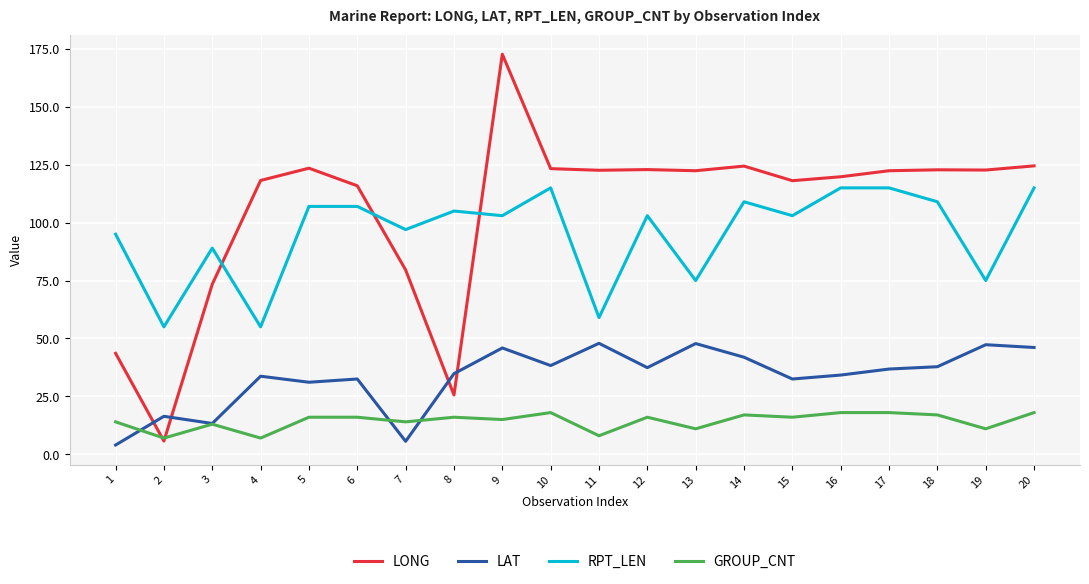

List the series in order of their peak value, lowest first.

GROUP_CNT, LAT, RPT_LEN, LONG